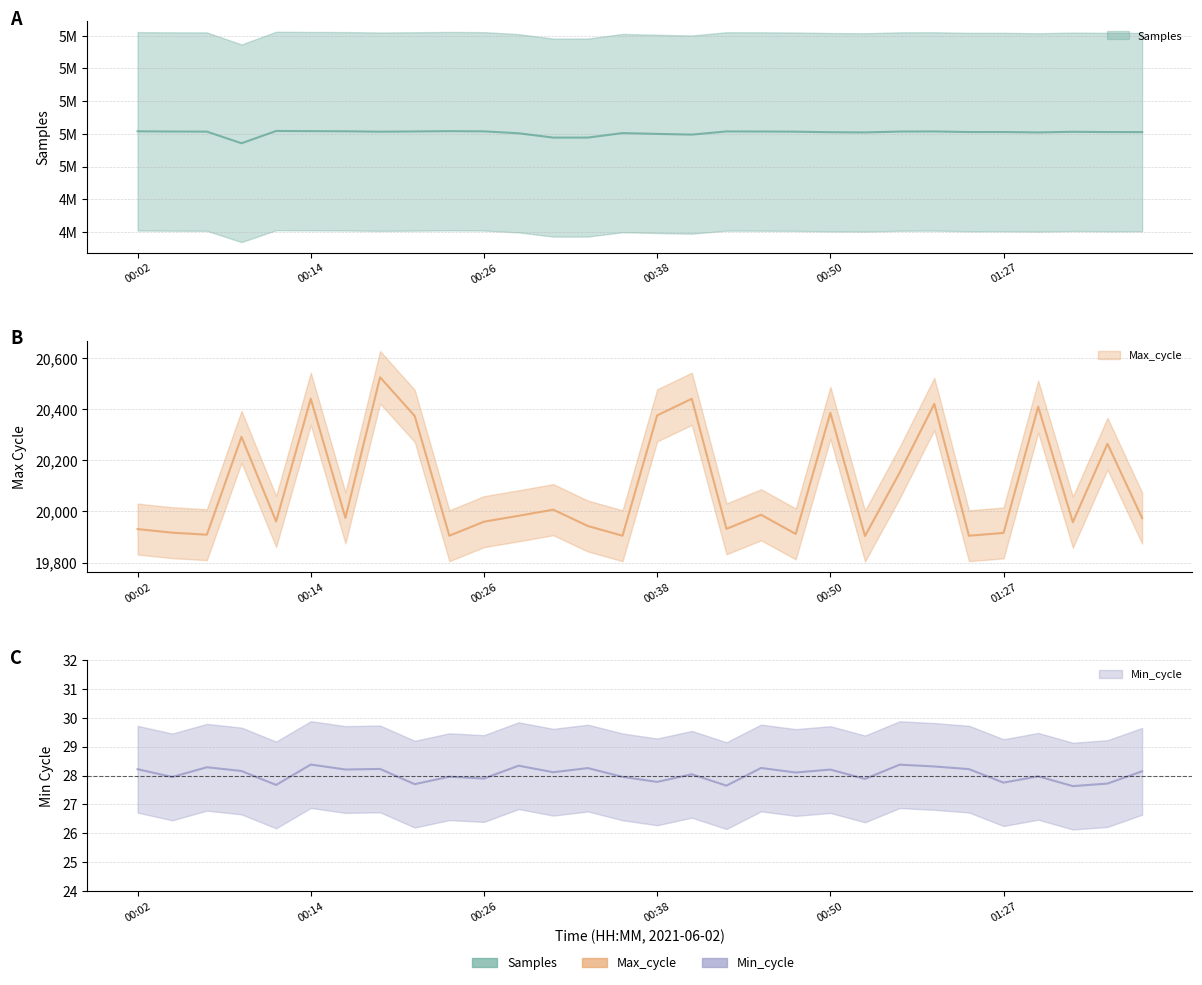

How many data points in Max_cycle are above 19975?

14